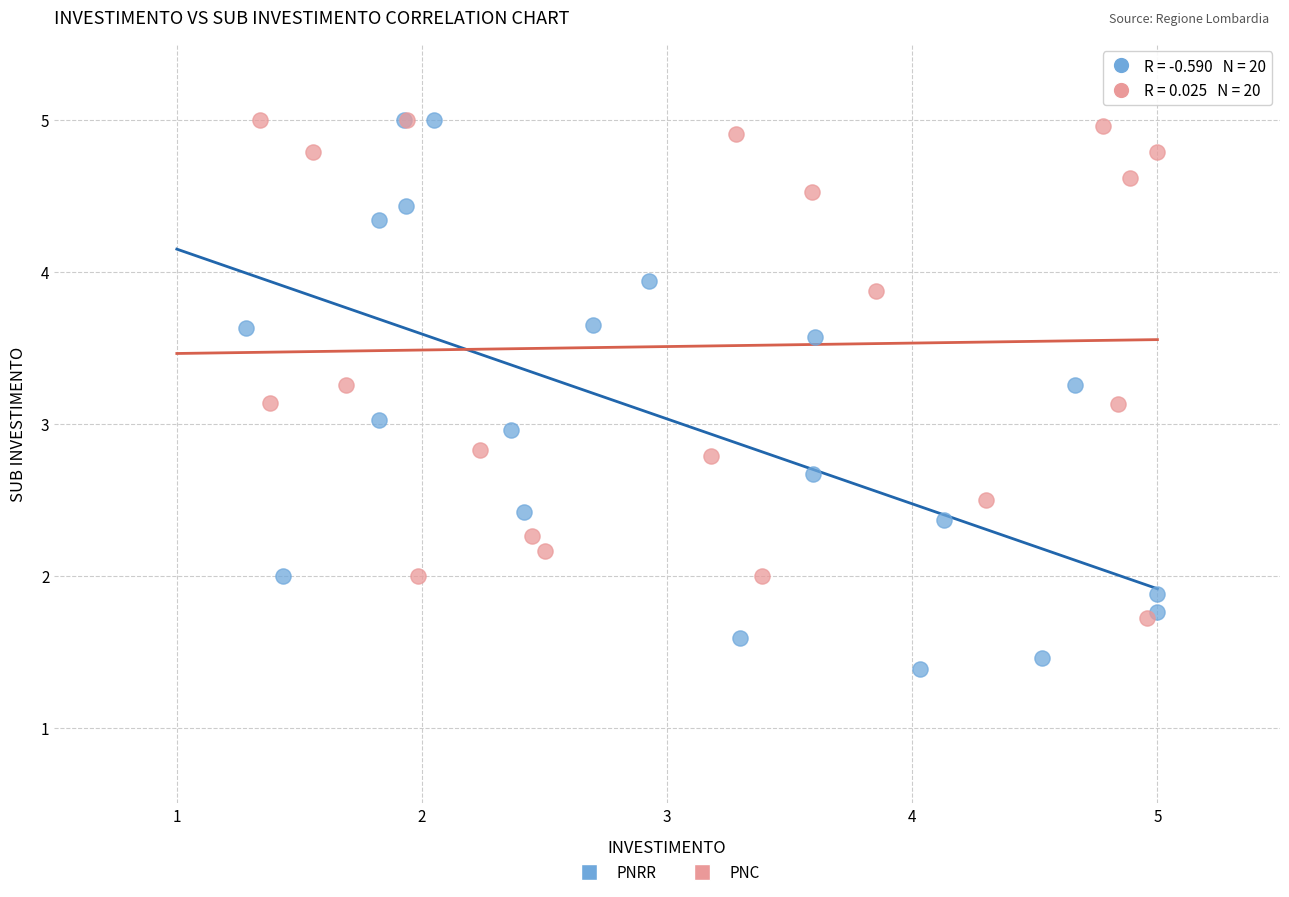

Which series has the largest Y range (max minus min)?

PNRR